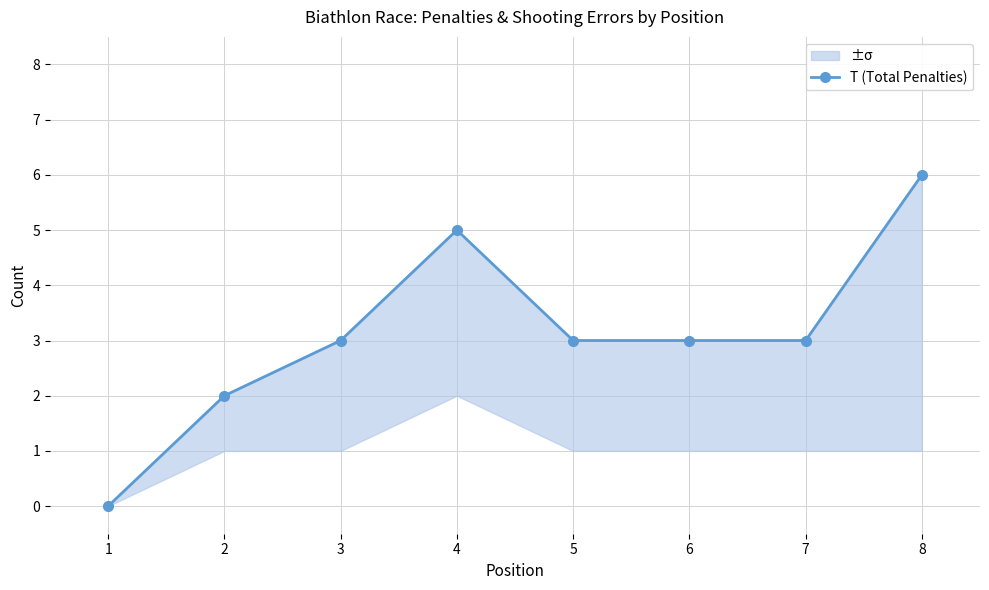

What is the sum of all values?

25